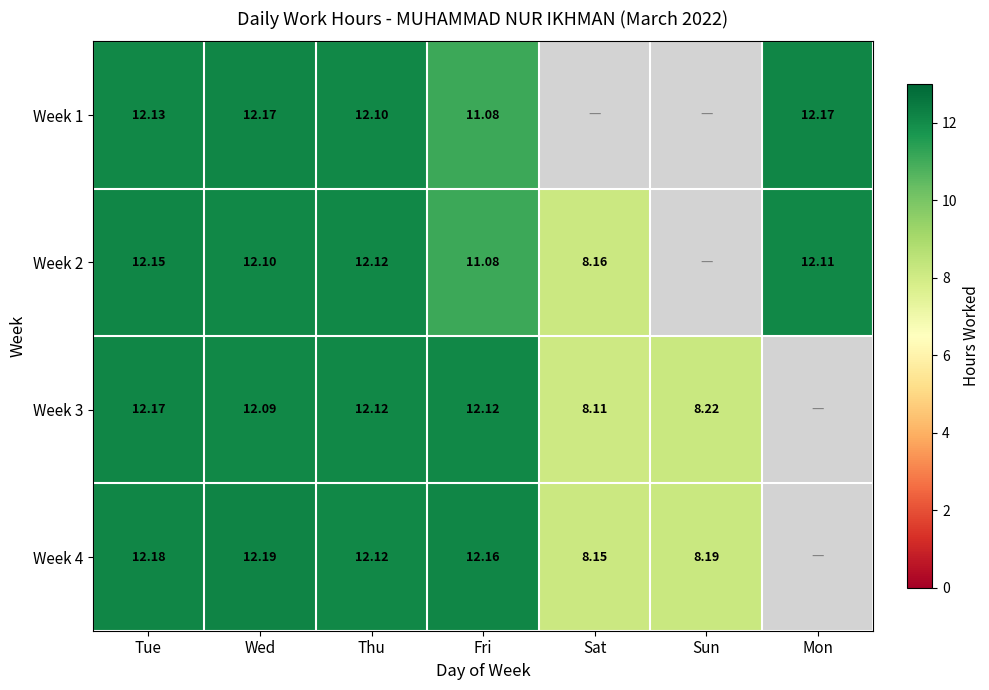

The Week 4 series shows 4.0 at Sat. True or false?

False